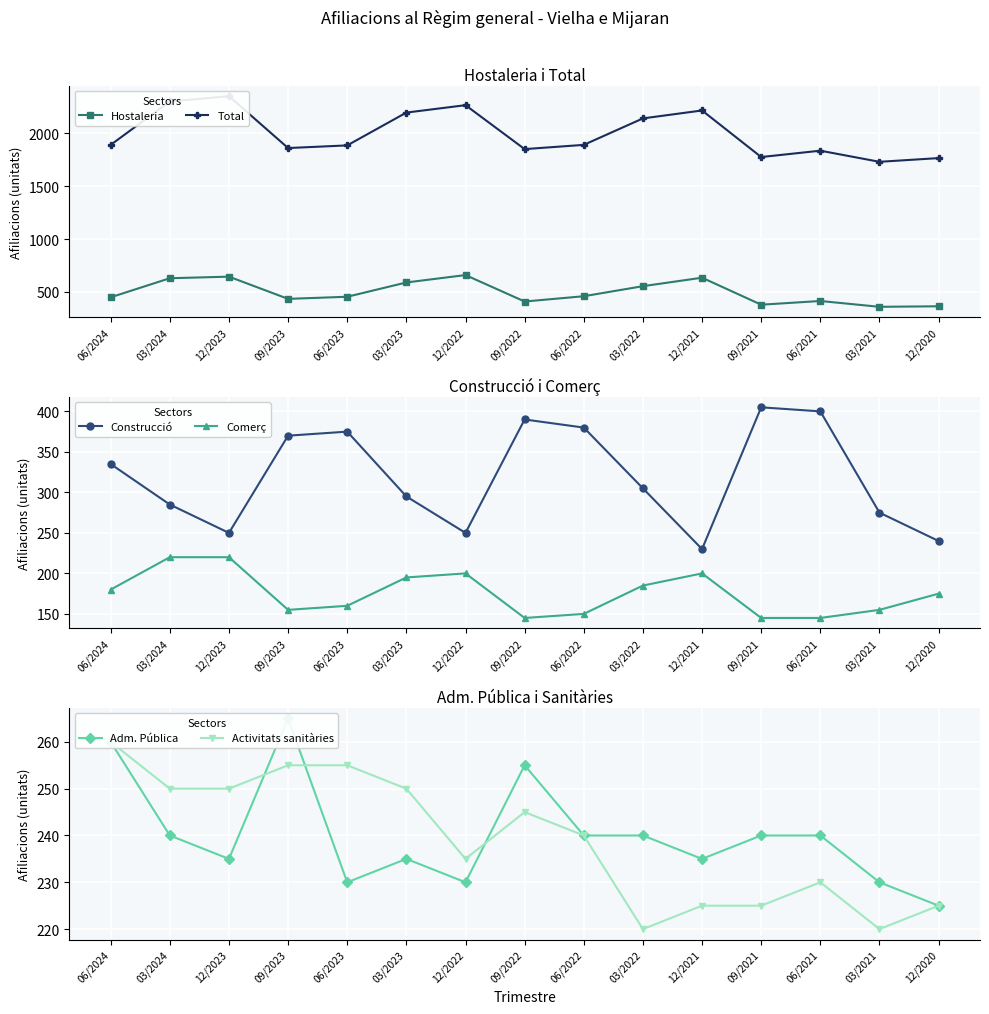

What is the difference between the maximum and minimum values in the Activitats sanitàries series?

40